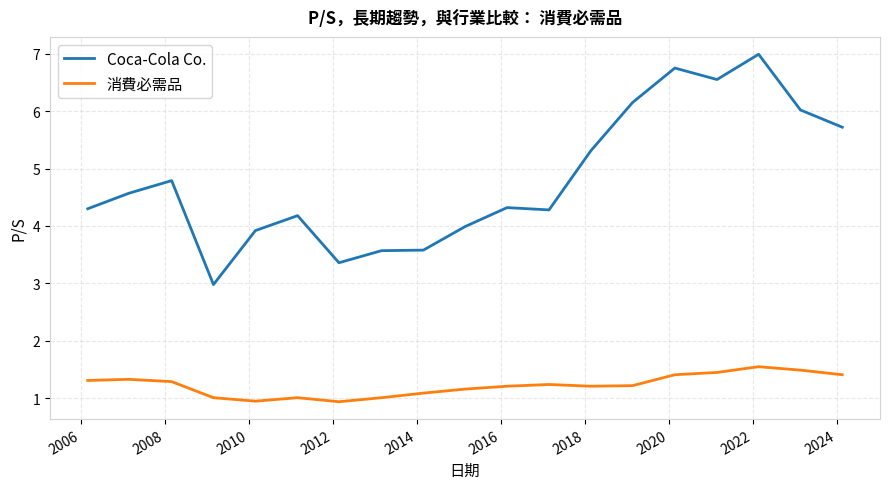

Which series has the largest range (max minus min)?

Coca-Cola Co.